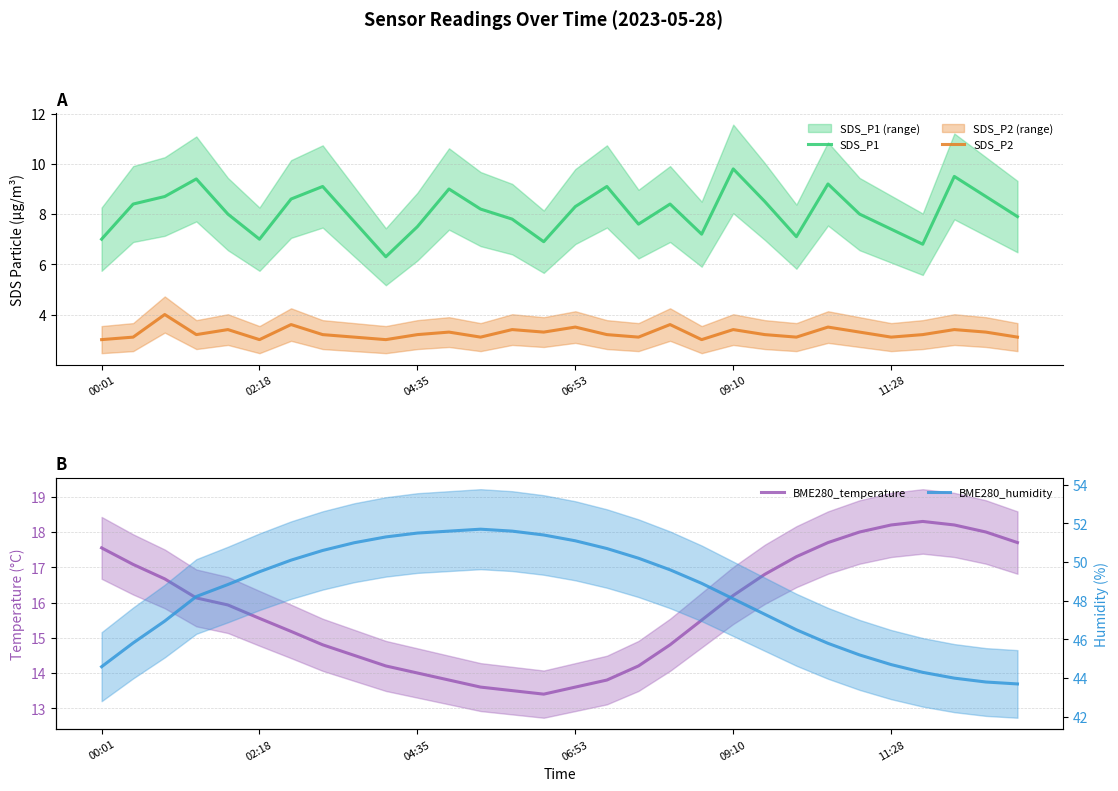

True or false: SDS_P2 and SDS_P1 cross at least once.

False